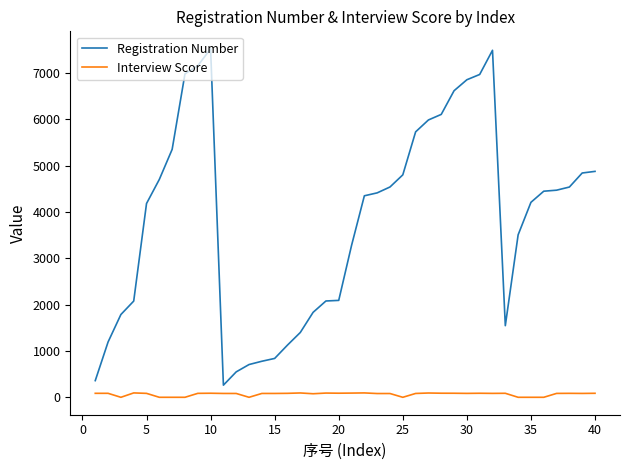

Rank the series by their average value, from lowest to highest.

Interview Score, Registration Number